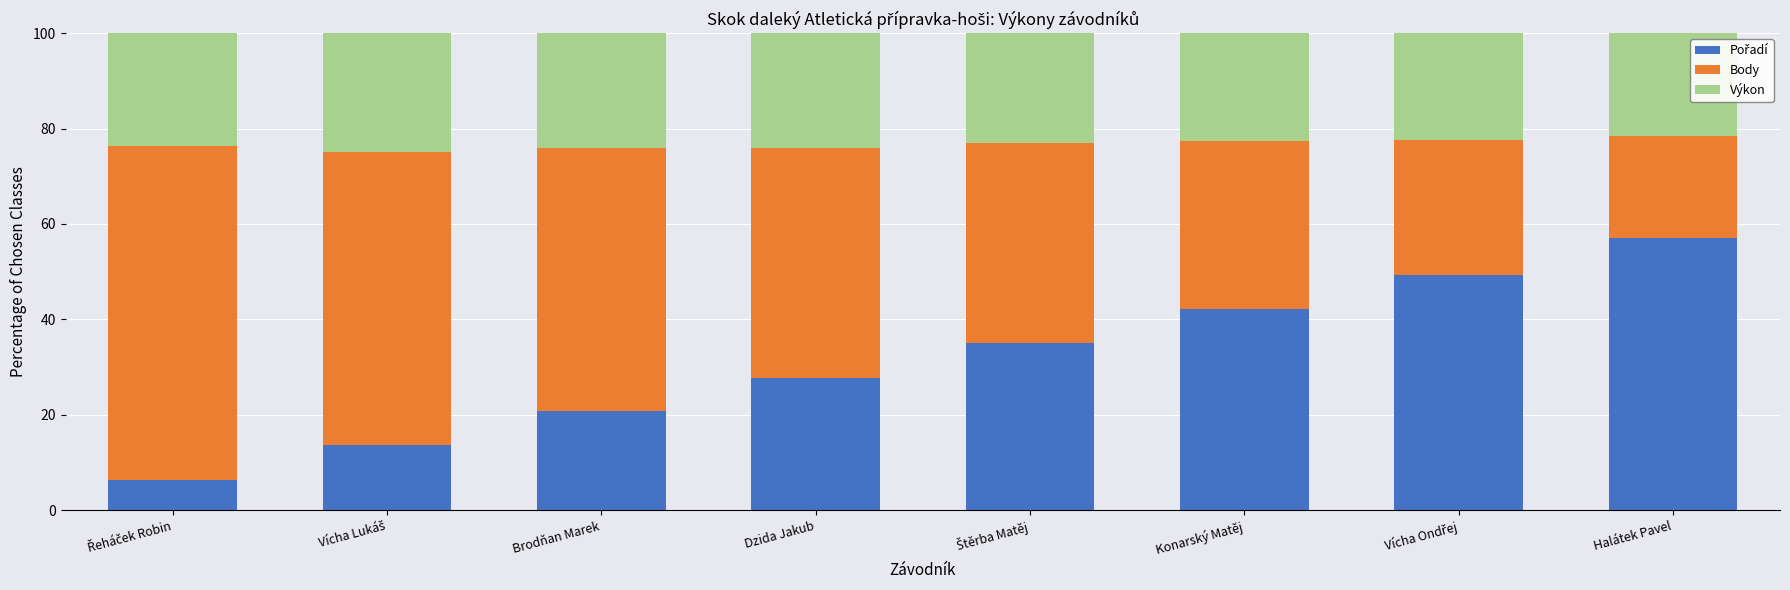

What is the total value across all series at Brodňan Marek?

100.0